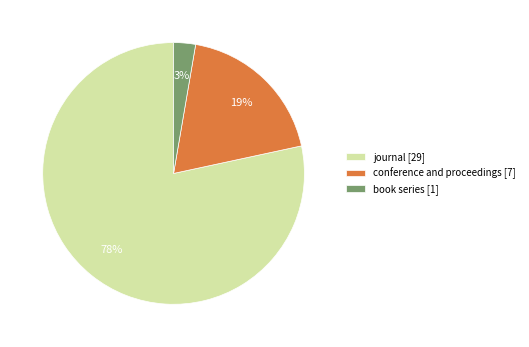

True or false: journal accounts for 78% of the total.

True